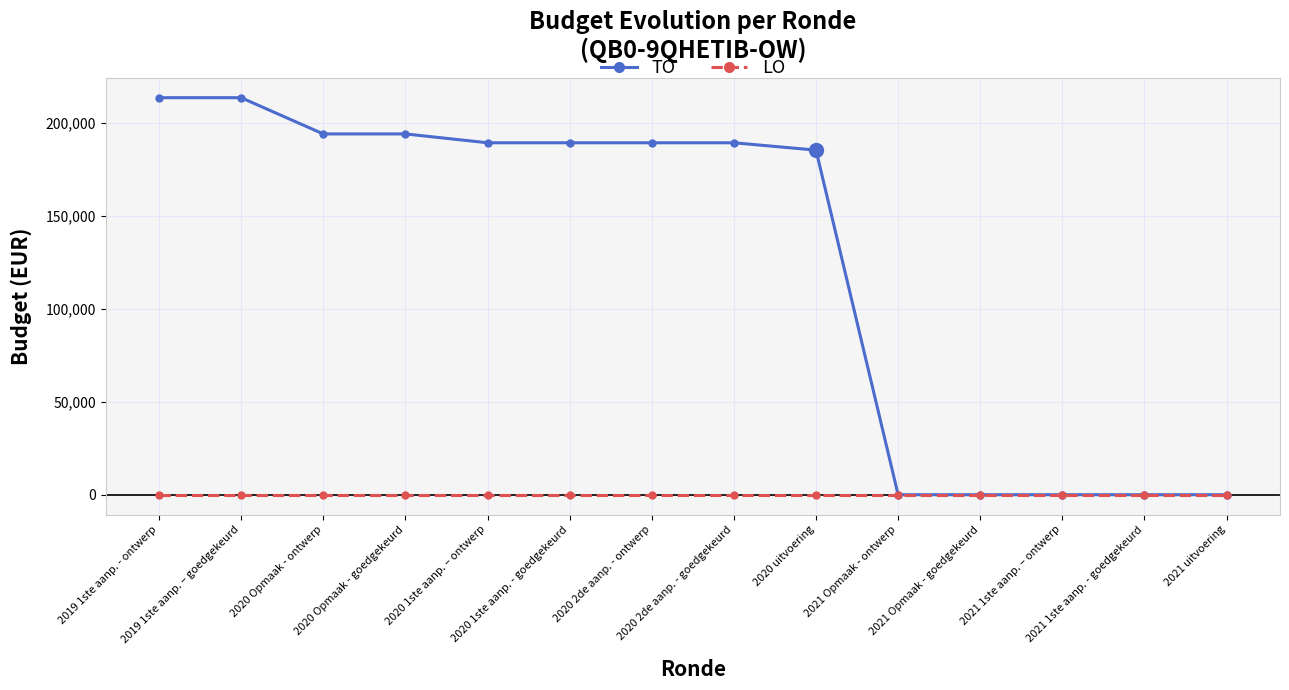

The TO series shows 185198 at 2020 uitvoering. True or false?

True